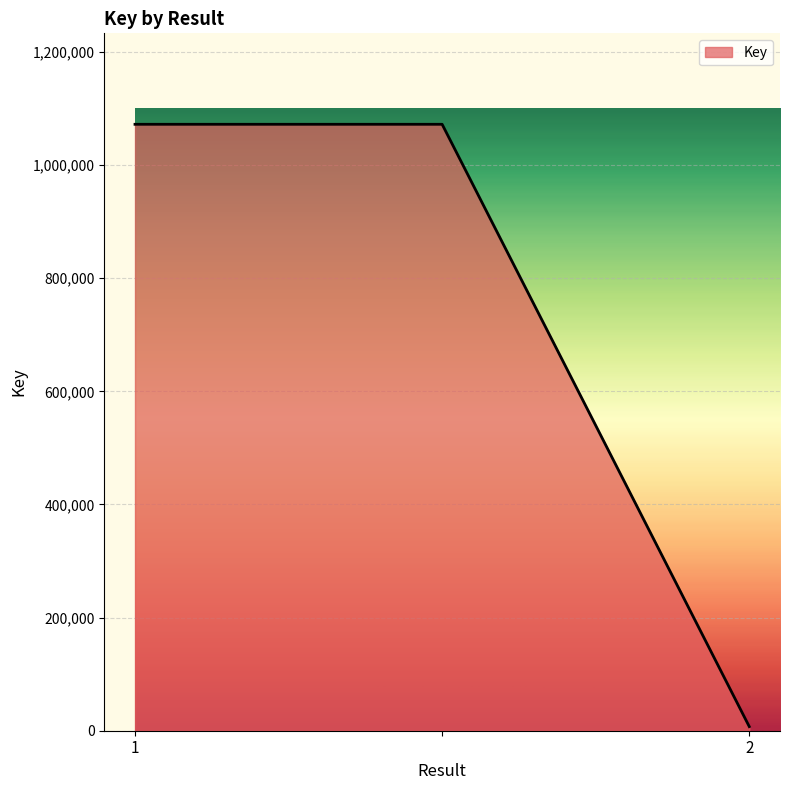

How many values are below 1072192?

1